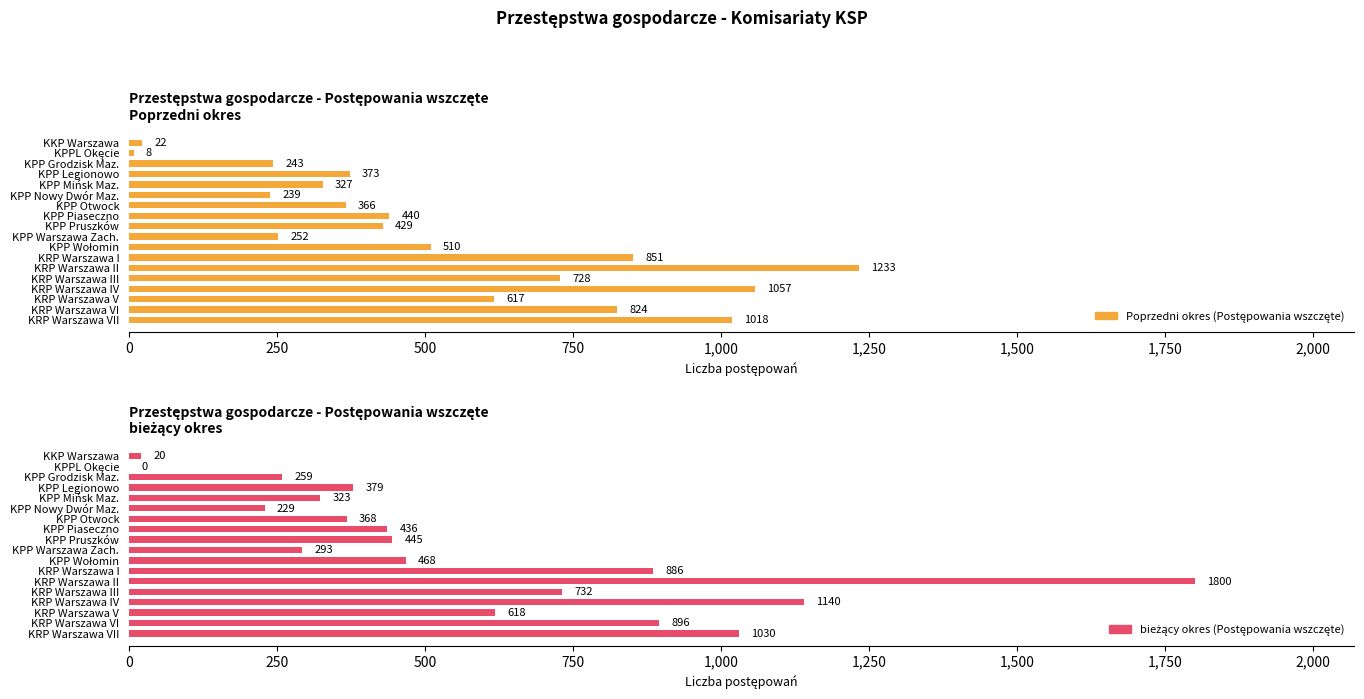

Which series has the widest spread of values?

bieżący okres (Postępowania wszczęte)